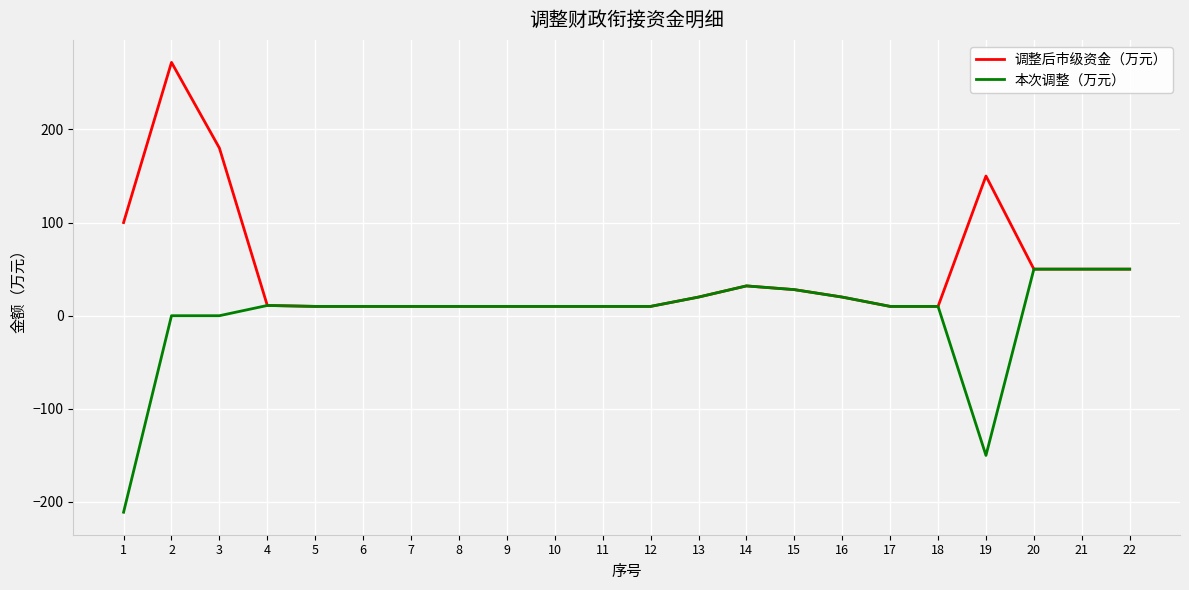

What is the minimum value for 本次调整（万元）?

-211